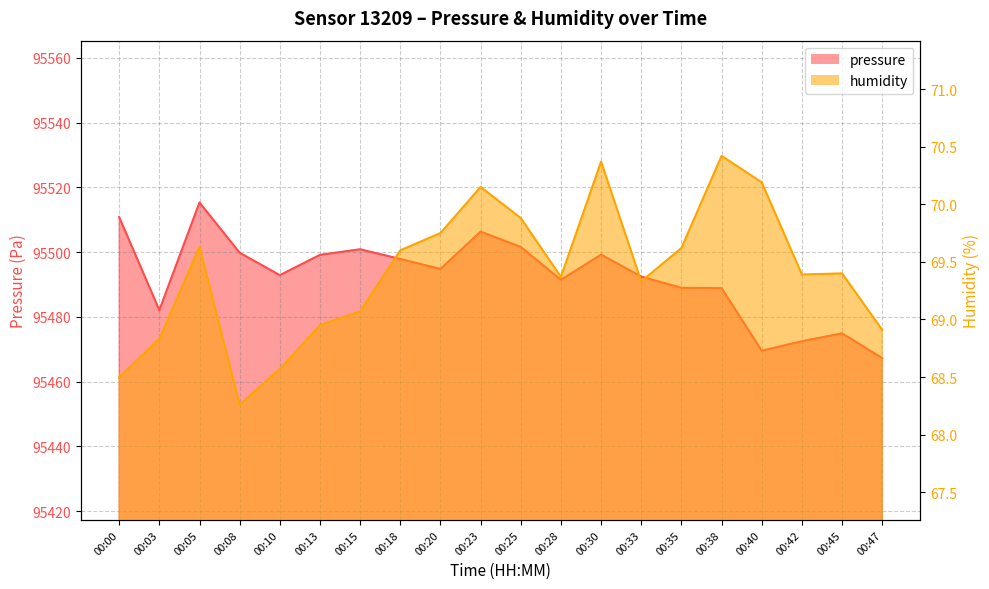

Which has a higher value, 00:38 or 00:15?

00:15